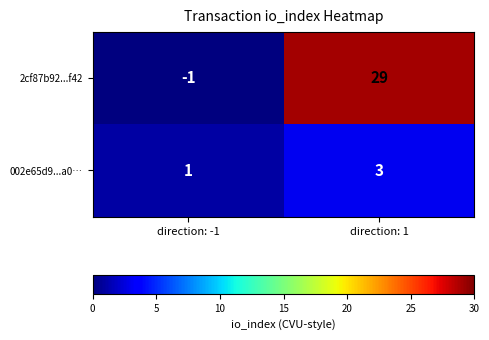

What is the difference between the 2cf87b92...f42 values at direction: 1 and direction: -1?

30